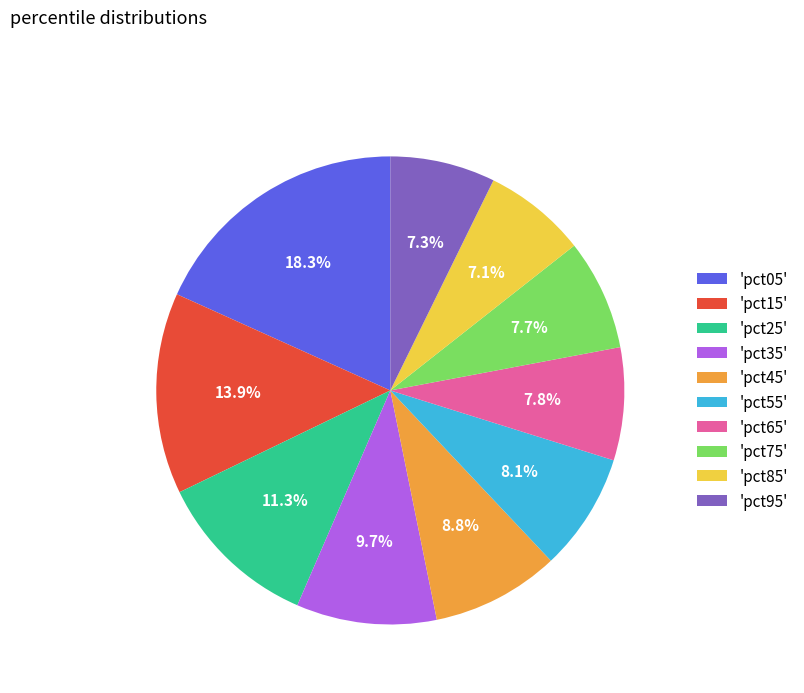

What is the largest slice in the pie chart?

'pct05'